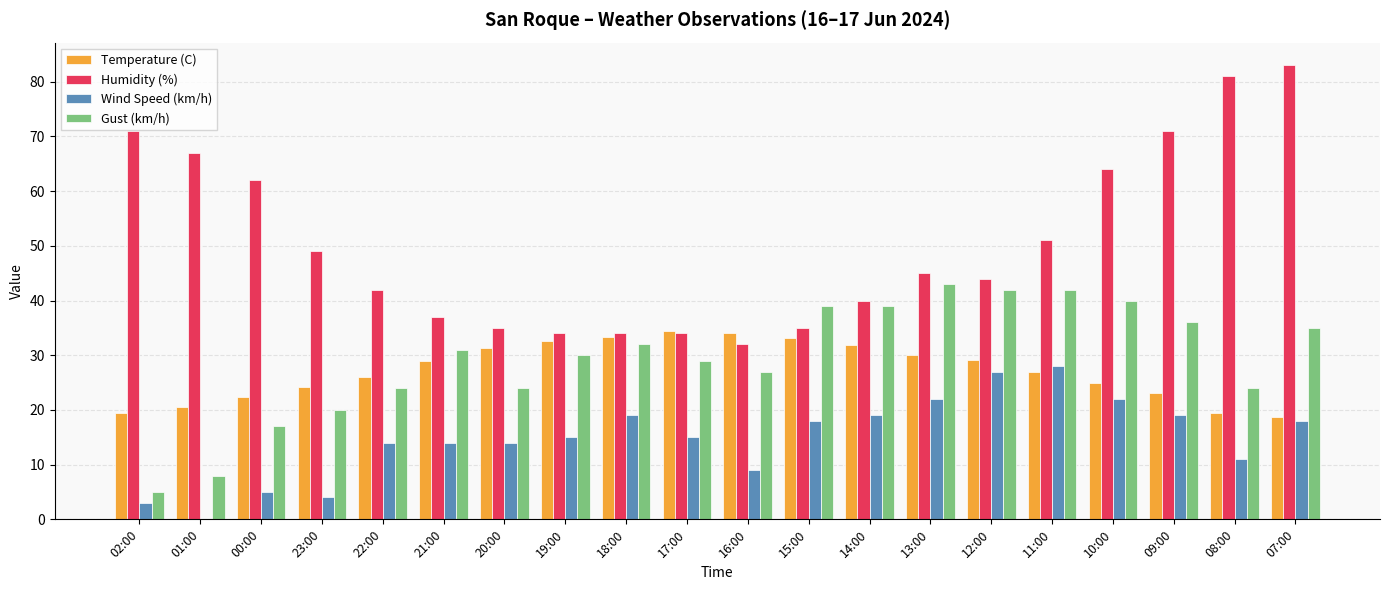

True or false: Gust (km/h) has a value of 21.5 at 10:00.

False